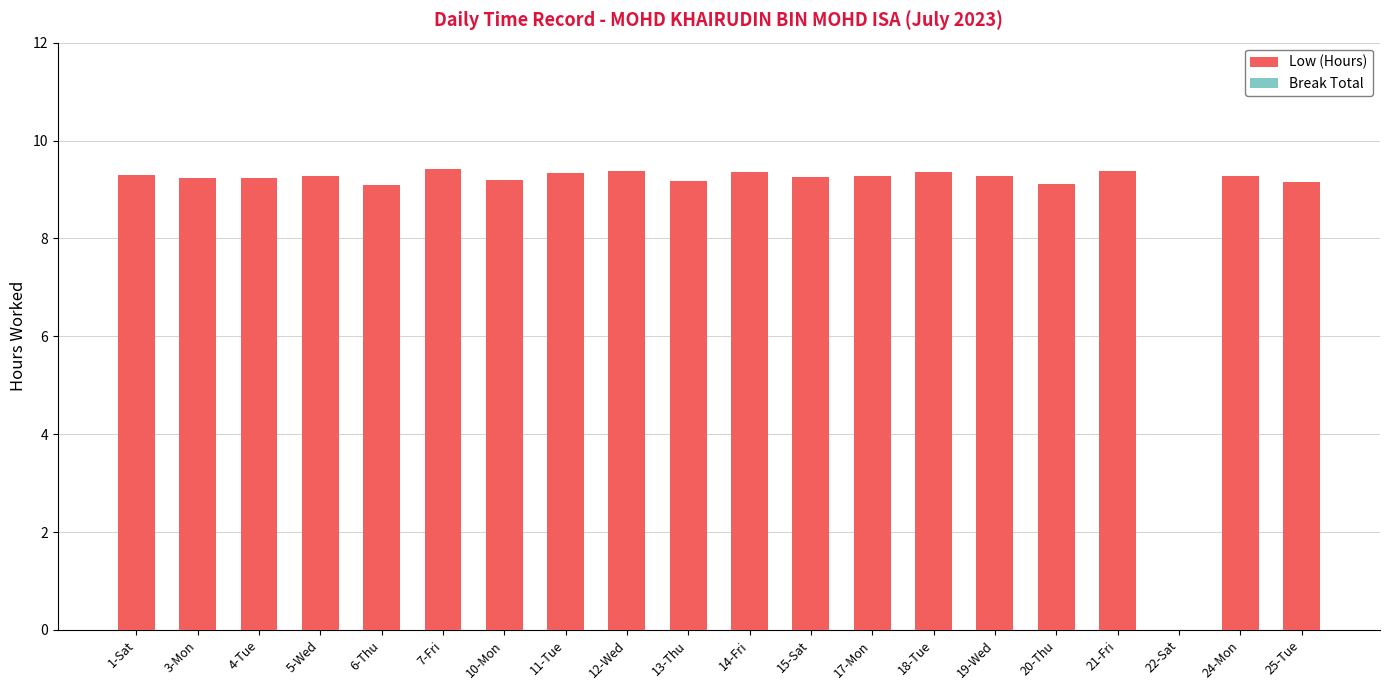

What is the sum of all values?

176.1